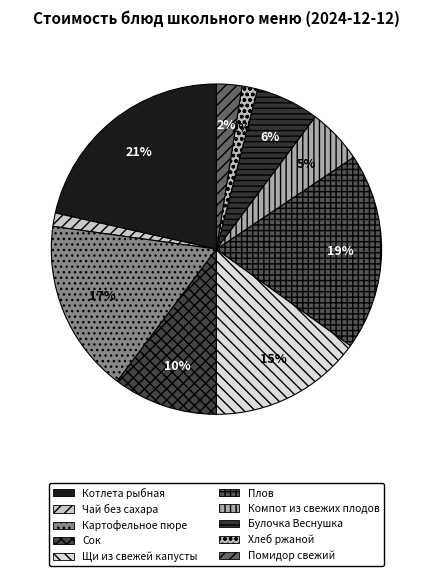

How many slices are in this pie chart?

10